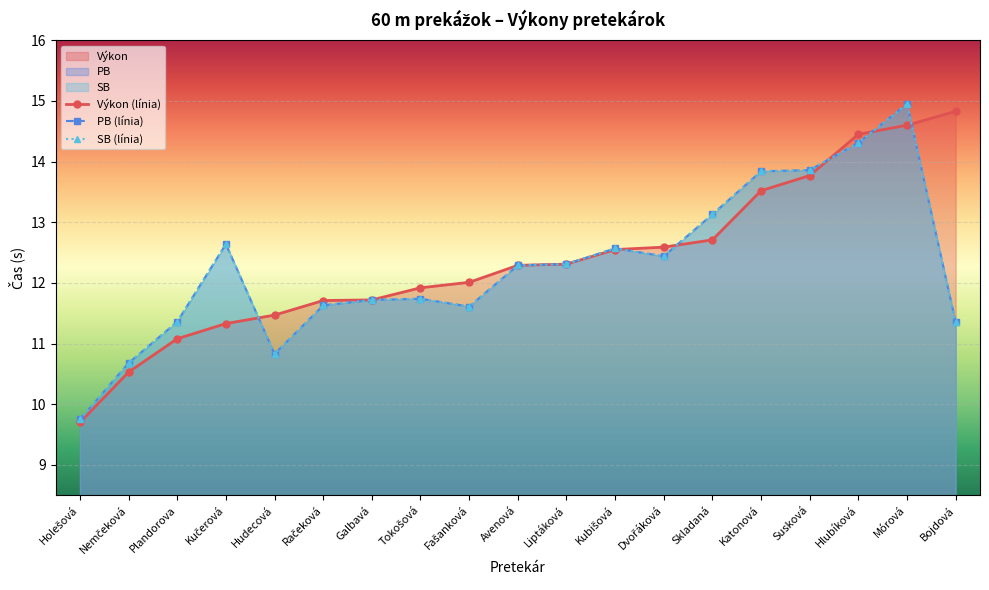

In PB, how many points are higher than both neighbors (excluding endpoints)?

5